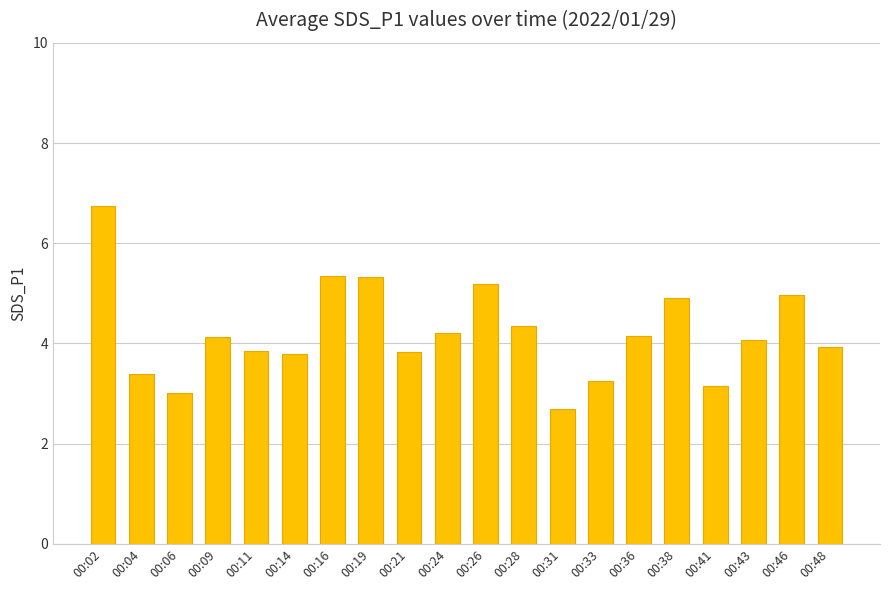

What is the minimum value shown in the chart?

2.7